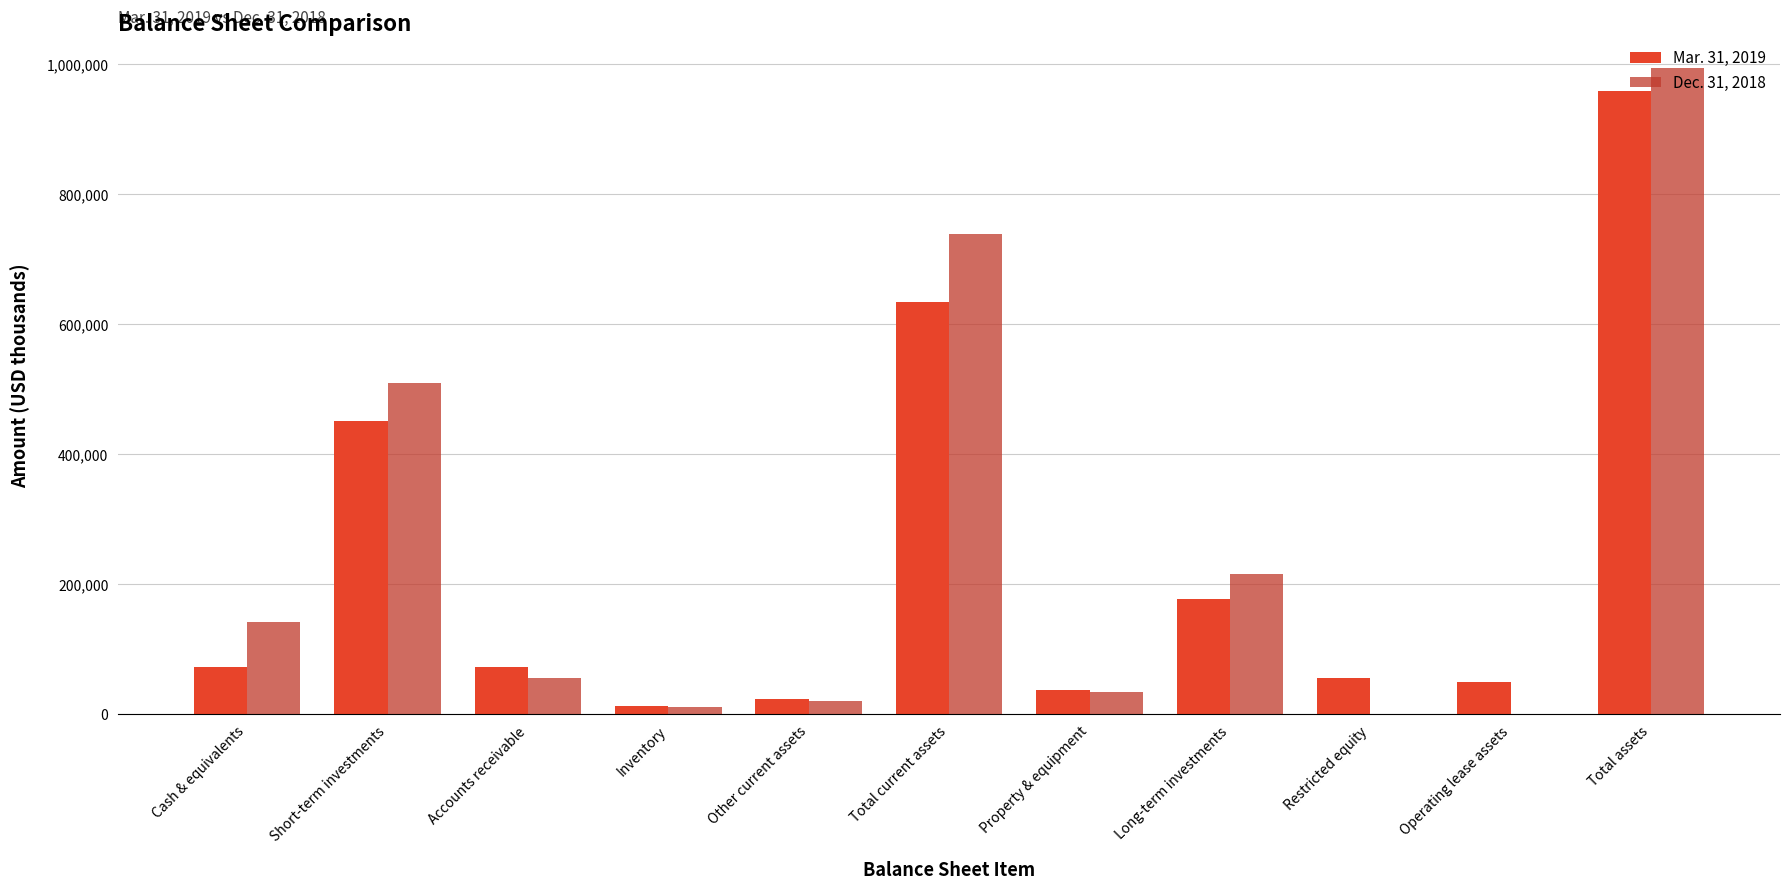

Which category has the highest value in the Mar. 31, 2019 series?

Total assets